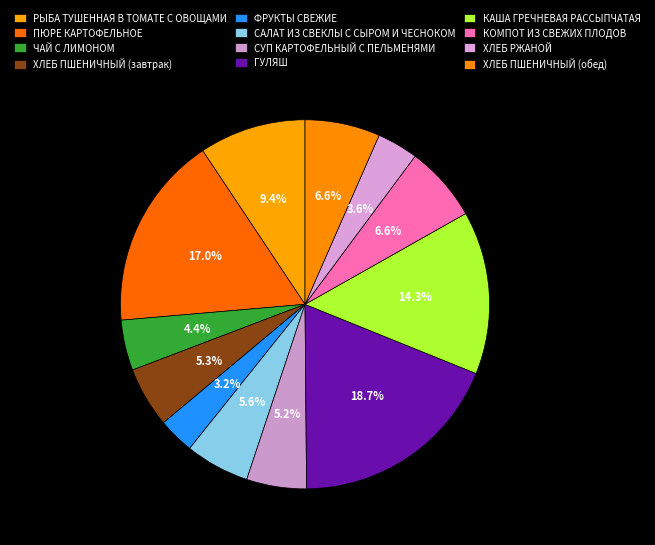

Approximately how many times larger is the value at ГУЛЯШ compared to СУП КАРТОФЕЛЬНЫЙ С ПЕЛЬМЕНЯМИ?

3.6